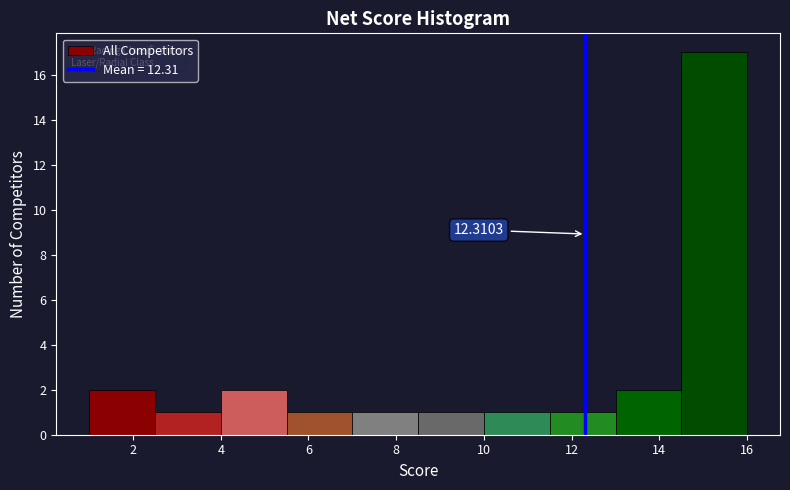

Over which range of the x-axis is the bar tallest?

14.5 to 16.0